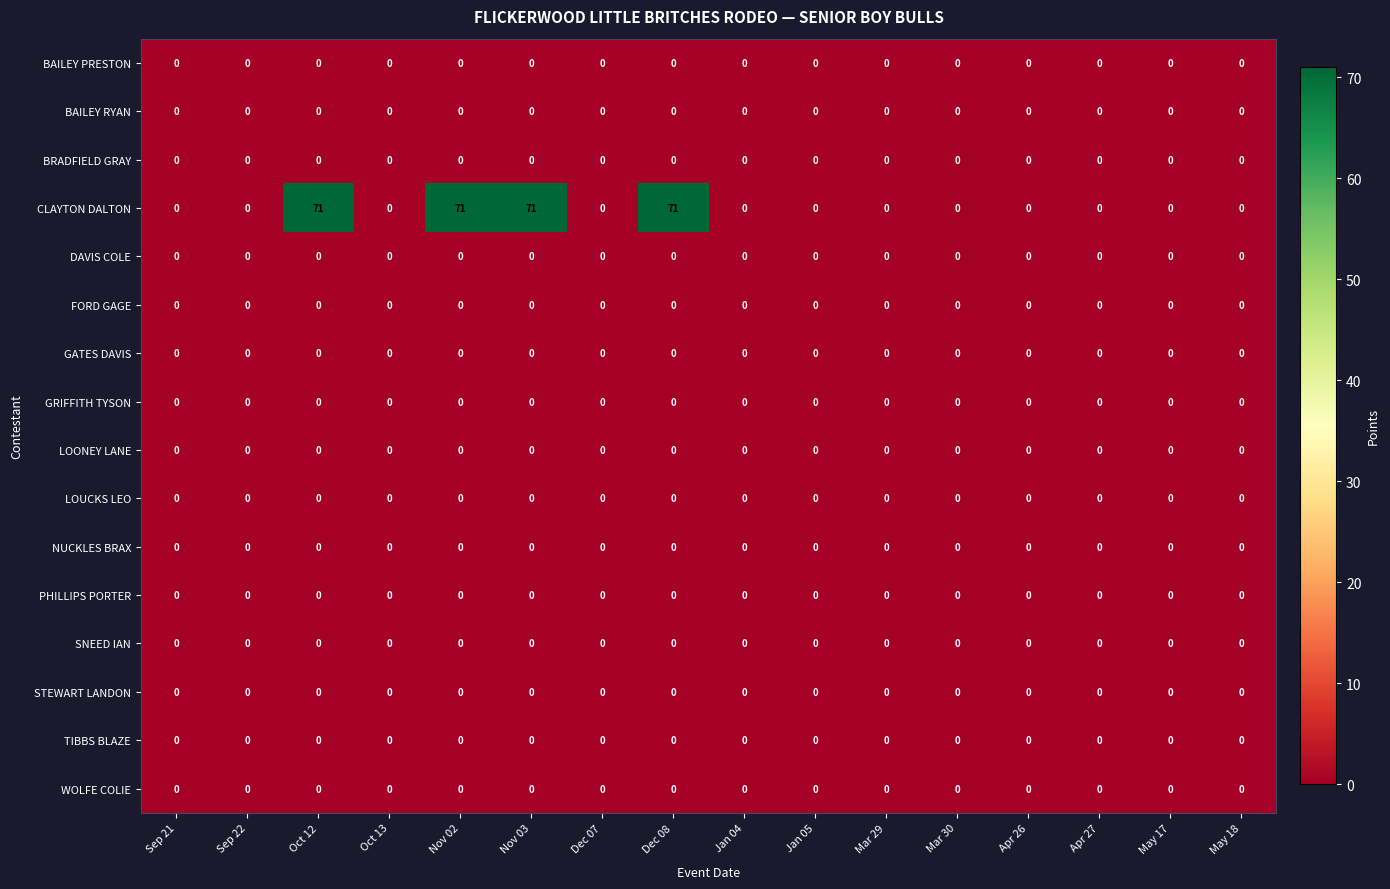

True or false: GATES DAVIS has a value of 0 at Nov 03.

True